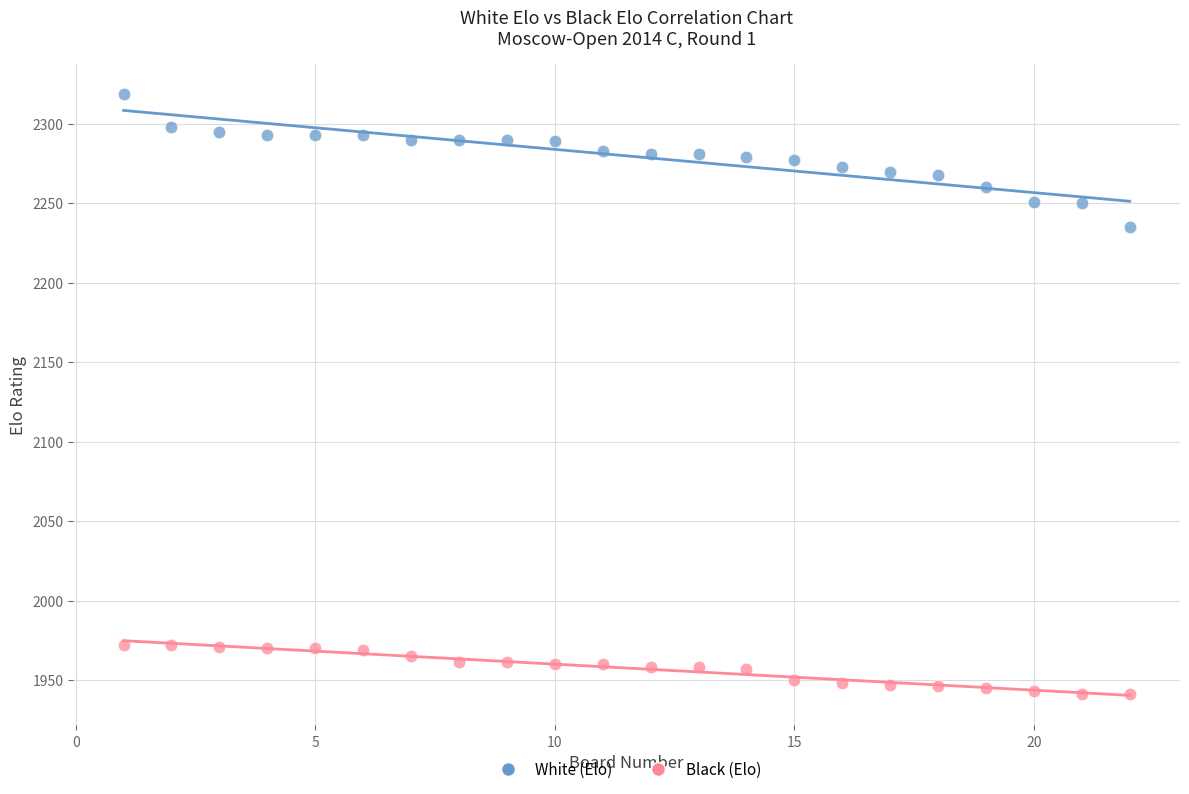

Across all data points, what is the range of Y values (max minus min)?

378